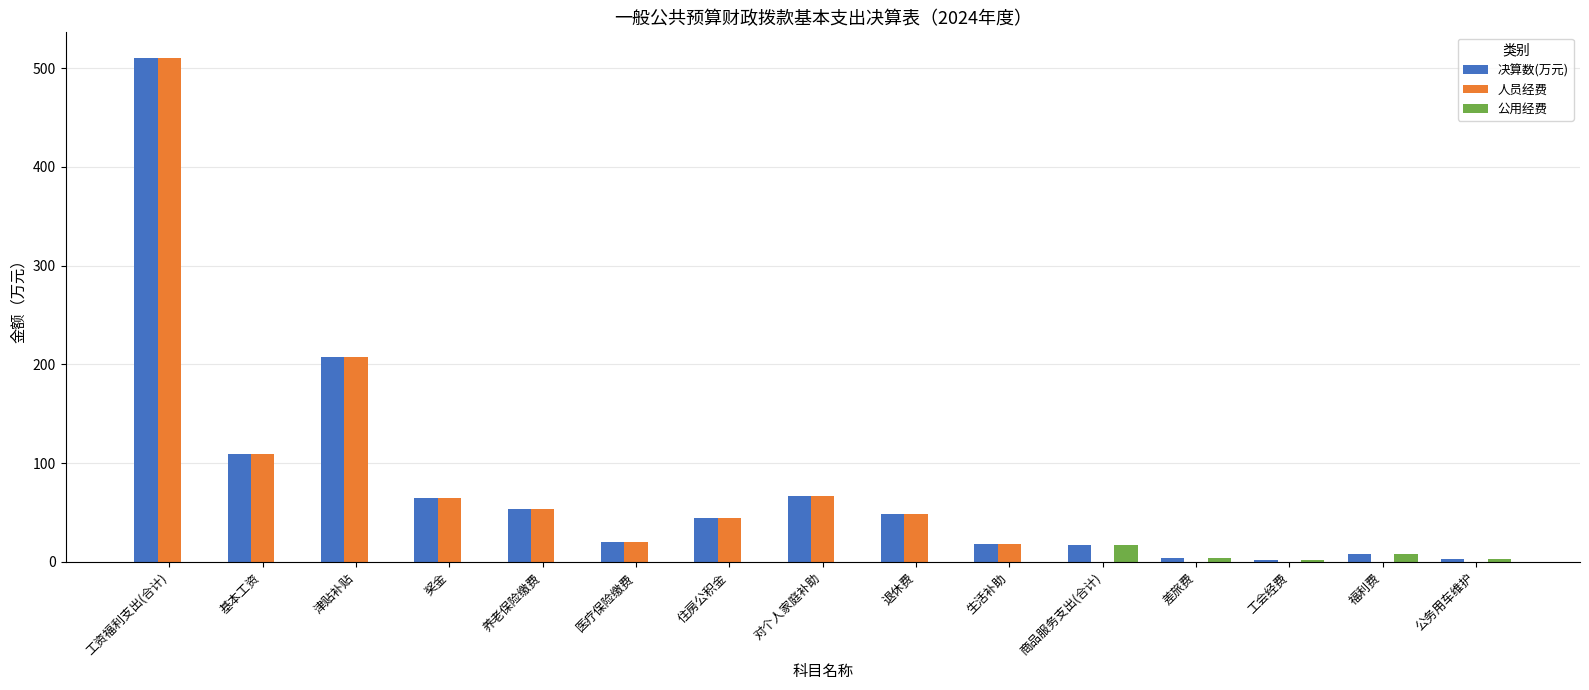

How many groups of bars are there?

15